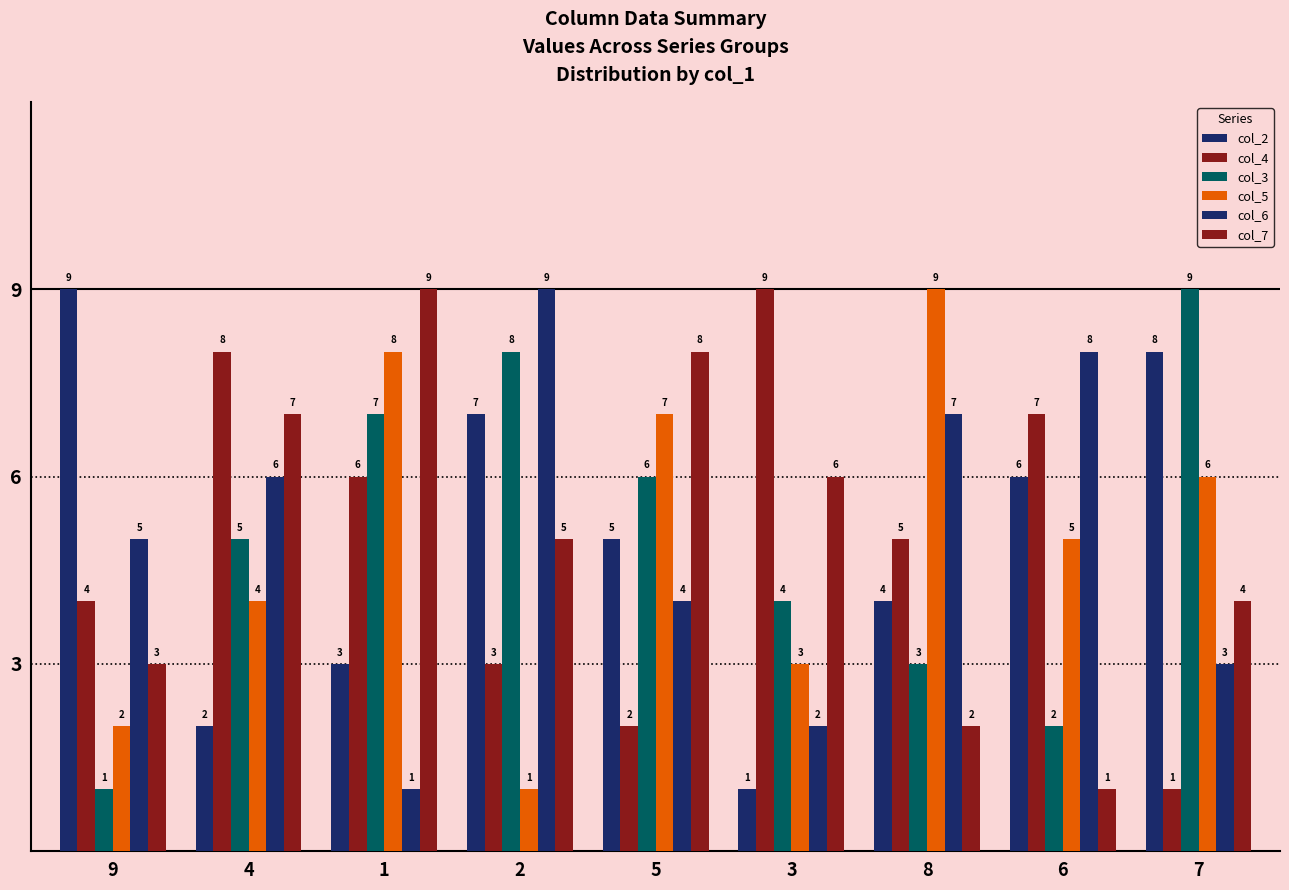

Does the chart contain stacked bars?

No